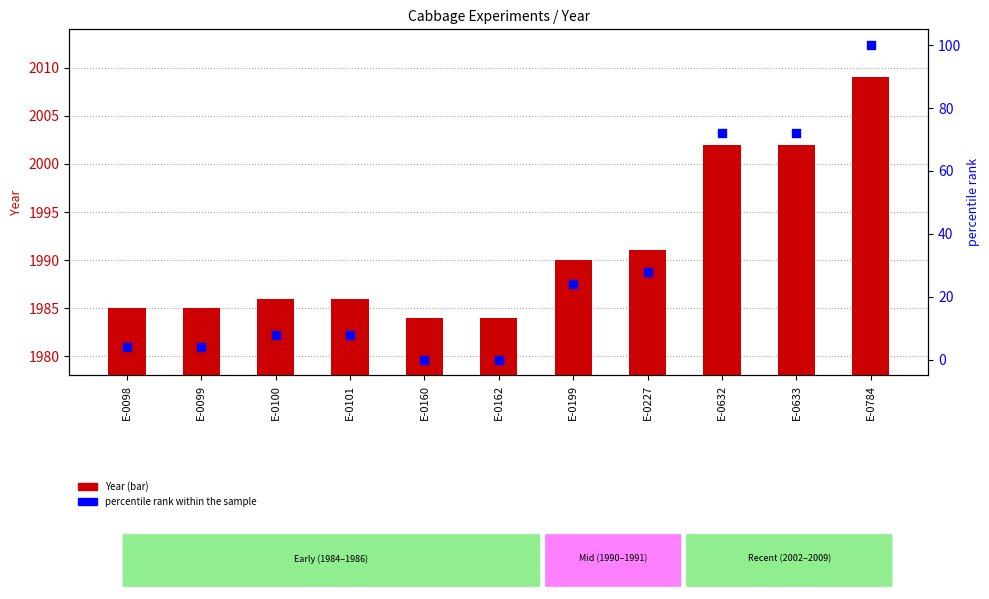

At how many categories does at least one series exceed 465?

11